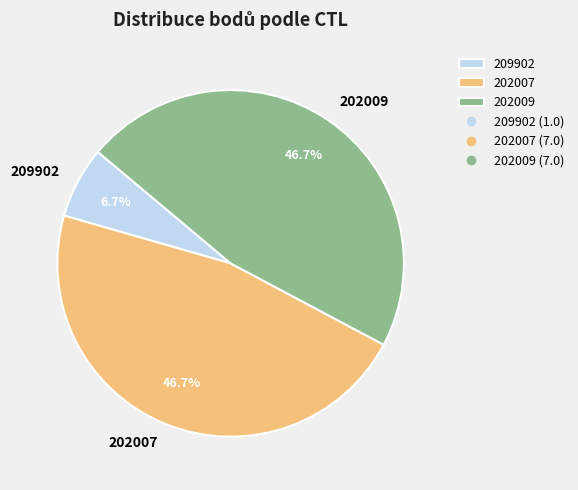

To the nearest percent, what percentage of the pie is 202009?

47%